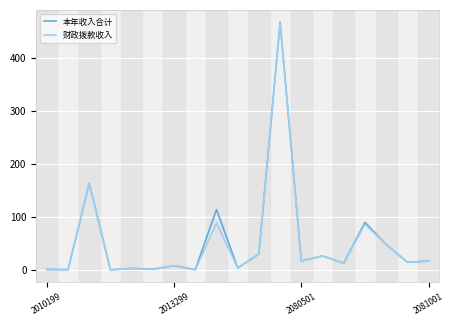

What is the highest value of the 财政拨款收入 series?

465.9